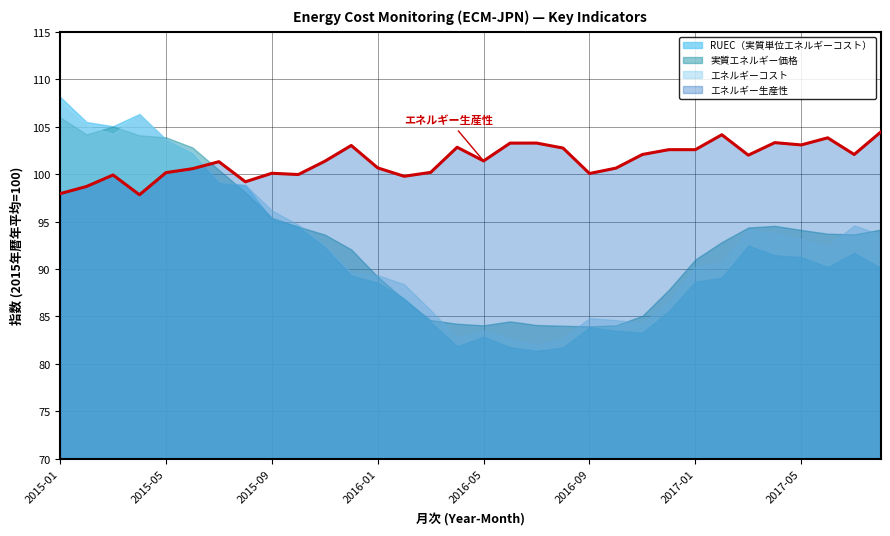

Reading right to left, transcribe all the data shown in this chart.

104.4	102.1	103.8	103.1	103.3	102.0	104.1	102.6	102.6	102.1	100.6	100.1	102.7	103.3	103.3	101.4	102.8	100.2	99.8	100.7	103.0	101.4	100.0	100.1	99.2	101.3	100.6	100.2	97.8	99.9	98.7	97.9